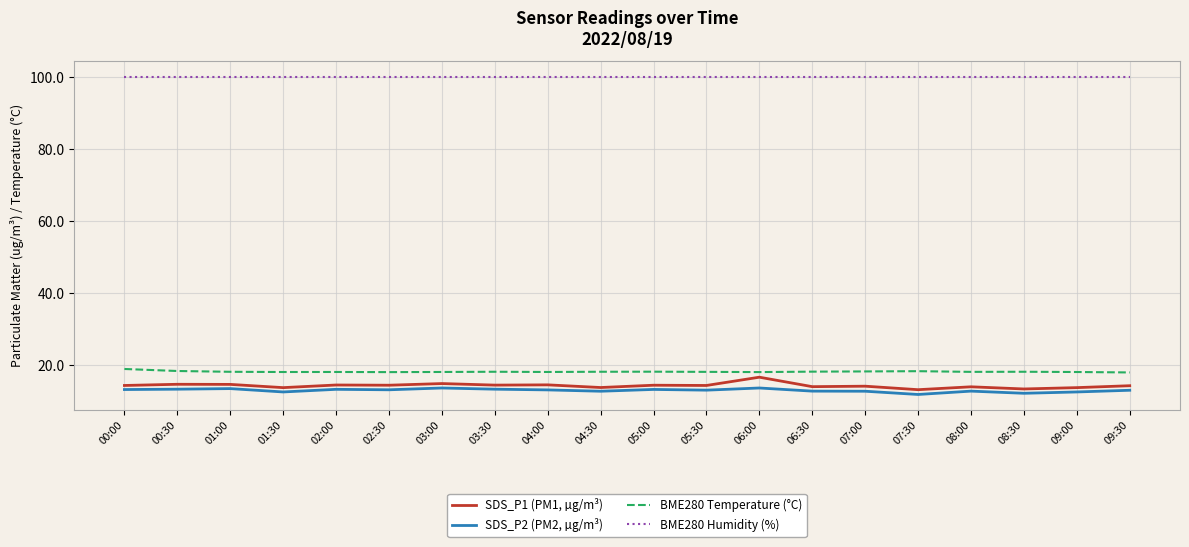

Which series has the largest total across all categories?

BME280 Humidity (%)